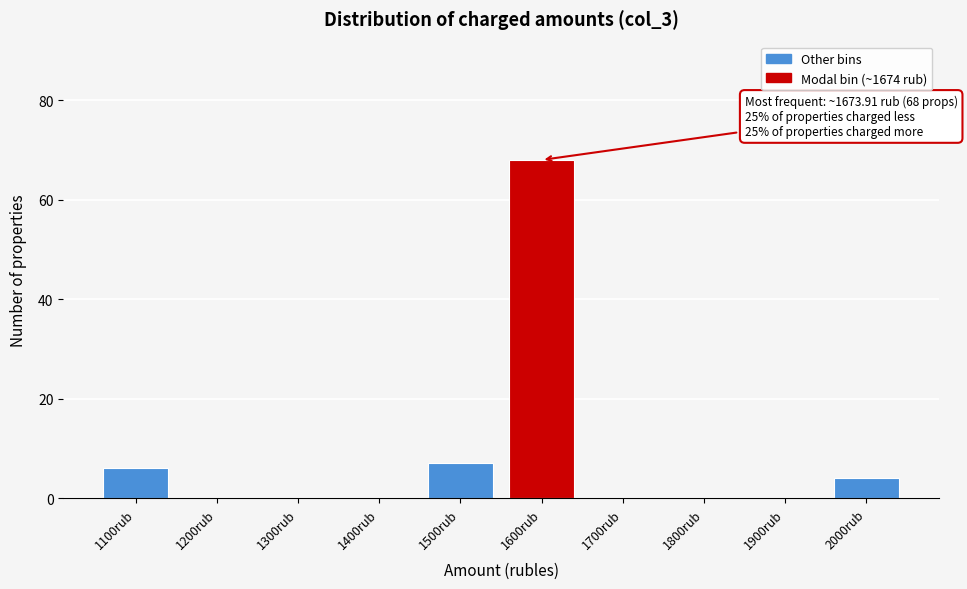

Reading right to left, list all the values displayed in this chart.

2000rub=4	1900rub=0	1800rub=0	1700rub=0	1600rub=68	1500rub=7	1400rub=0	1300rub=0	1200rub=0	1100rub=6